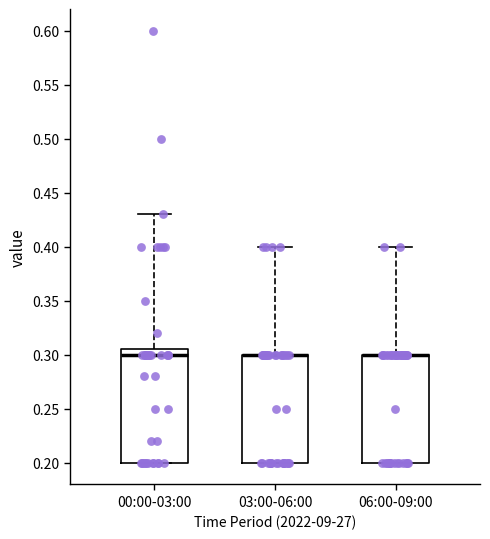

Reading left to right, transcribe this box plot: for each box, give where its median line is, the range the box spans, and where its two whiskers end, as read against the y-axis. The values are not printed on the chart, so give them approximately, as read against the axis.

00:00-03:00: median 0.300, box 0.200 to 0.305, whiskers 0.200 to 0.430
03:00-06:00: median 0.300 (drawn on the box's upper edge), box 0.200 to 0.300, whiskers 0.200 to 0.400
06:00-09:00: median 0.300 (drawn on the box's upper edge), box 0.200 to 0.300, whiskers 0.200 to 0.400